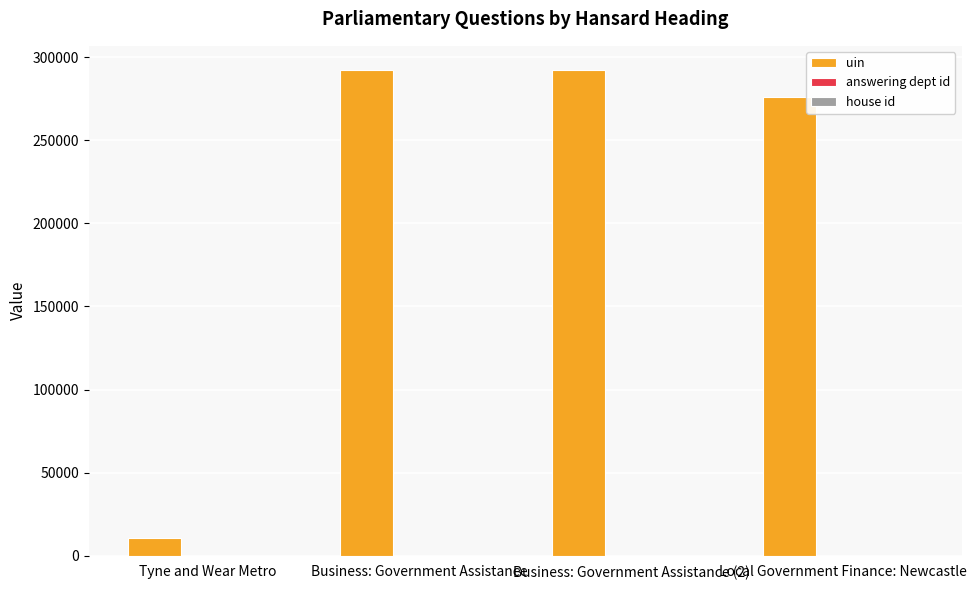

Which series has the largest total across all categories?

uin